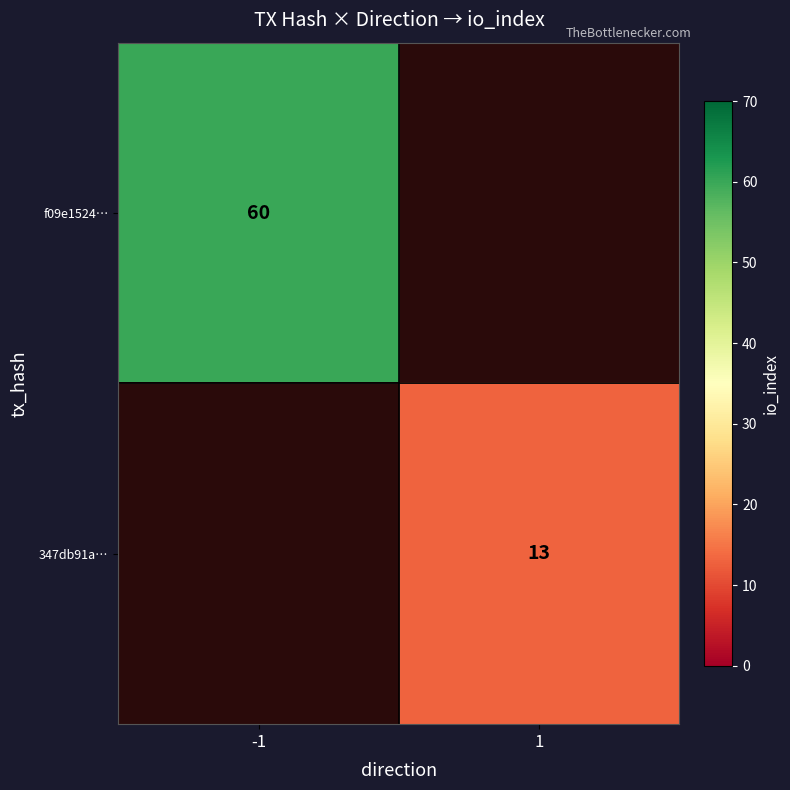

Is it true that 347db91a… equals 13 at 1?

True